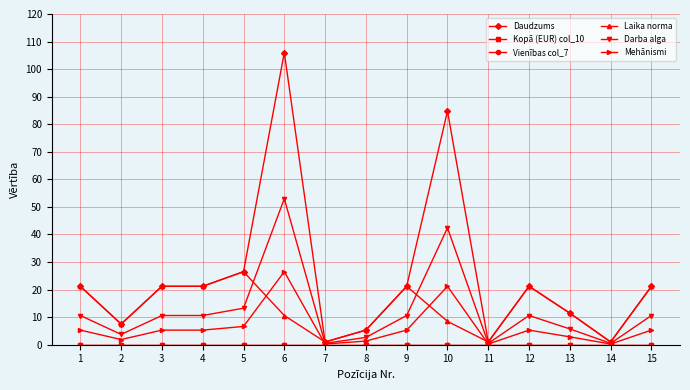

What is the spread (max minus min) of values at 10?

84.8